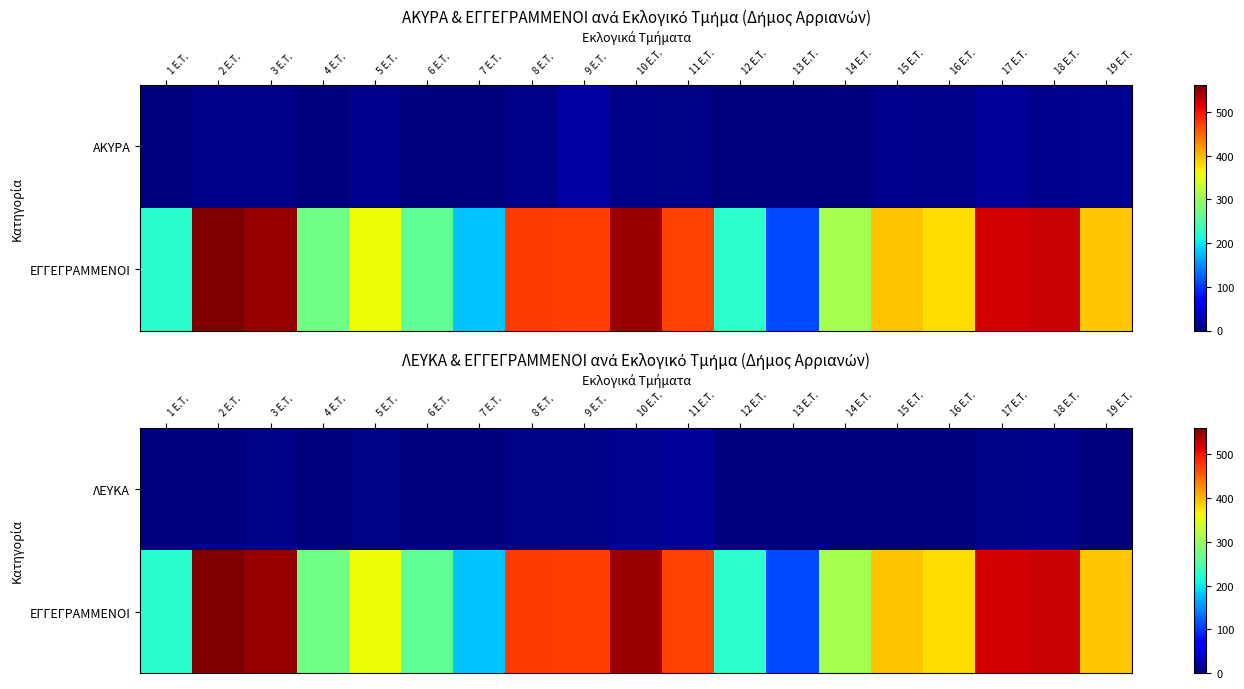

Which label corresponds to the smallest value in the chart?

6 Ε.Τ.